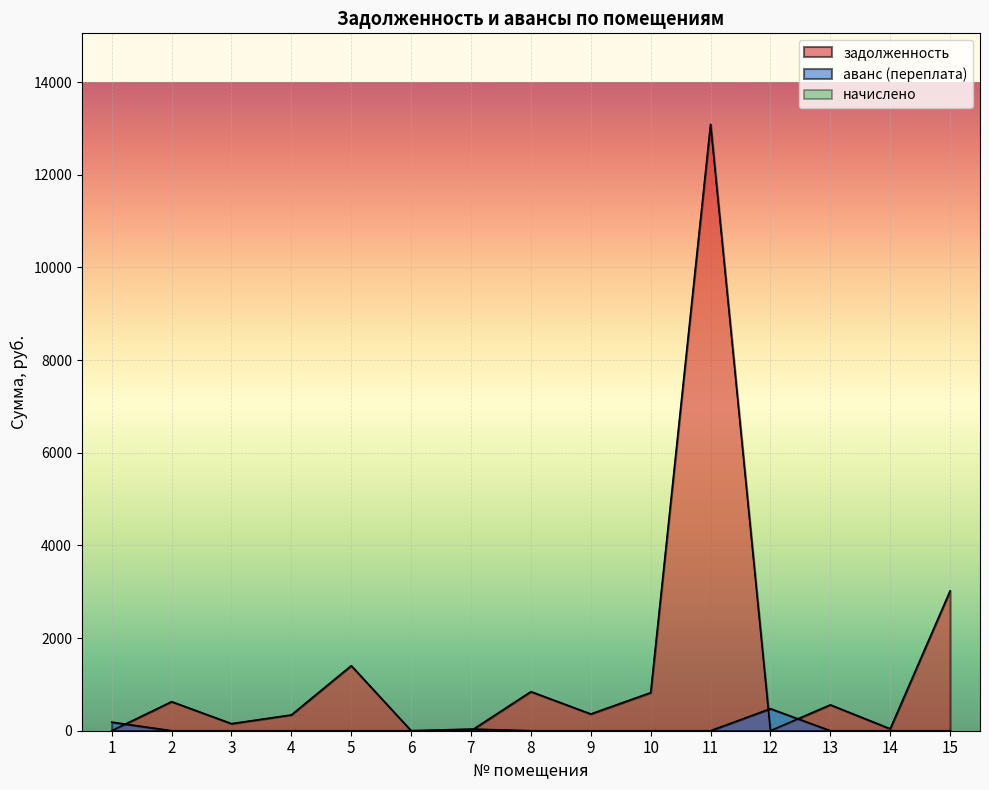

At which category does the chart reach its minimum across all series?

1